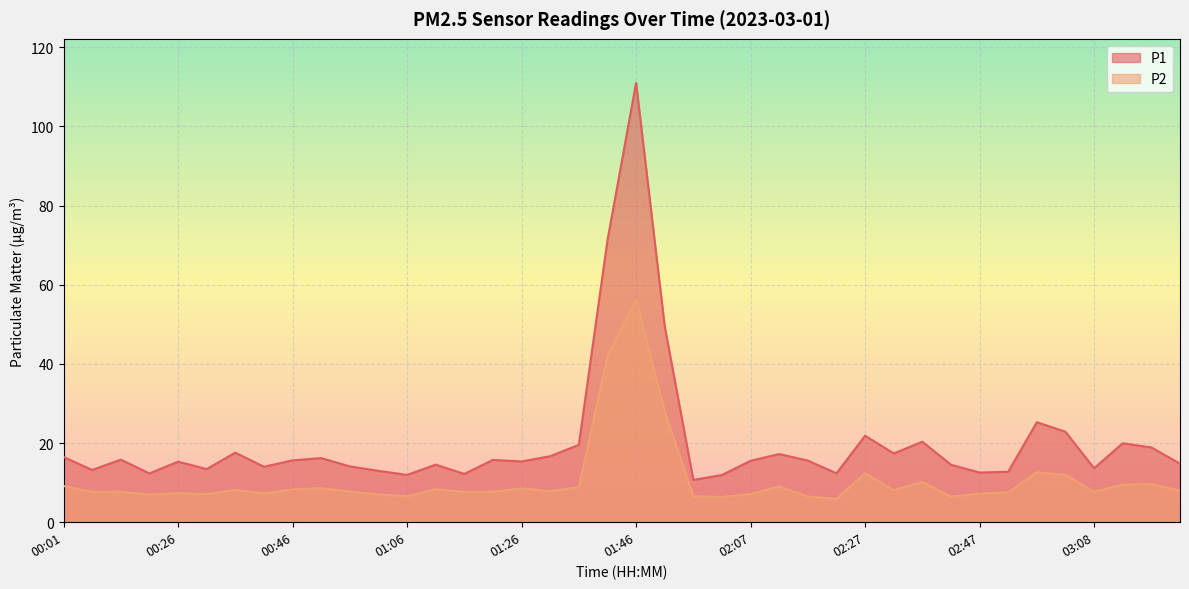

Which series has the widest spread of values?

P1